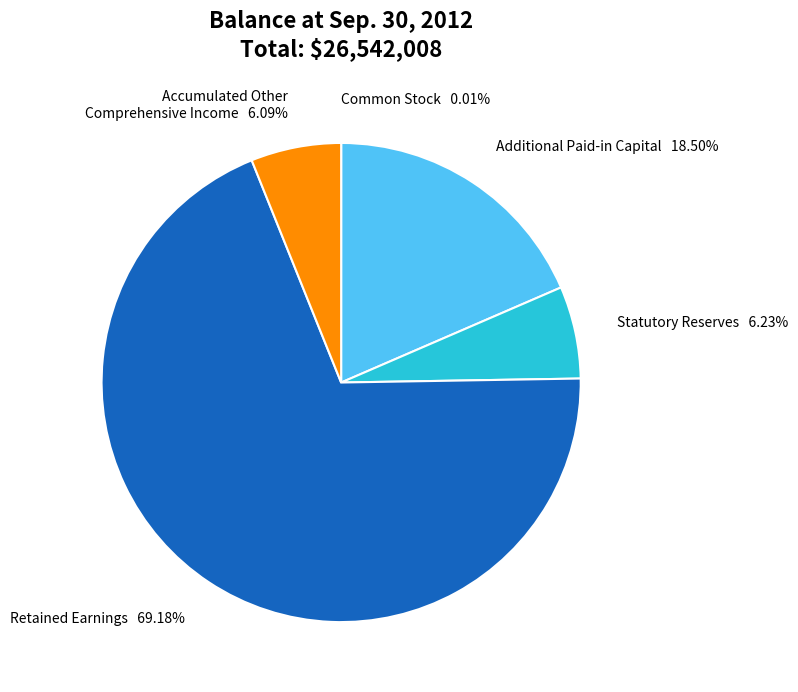

What is the ratio of the value at Accumulated Other Comprehensive Income 6.09% to the value at Statutory Reserves 6.23%?

1.0